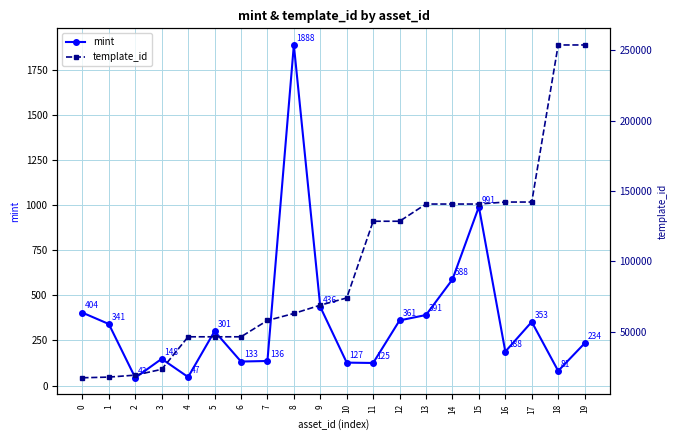

True or false: template_id has more than 2 points higher than both neighbors.

False